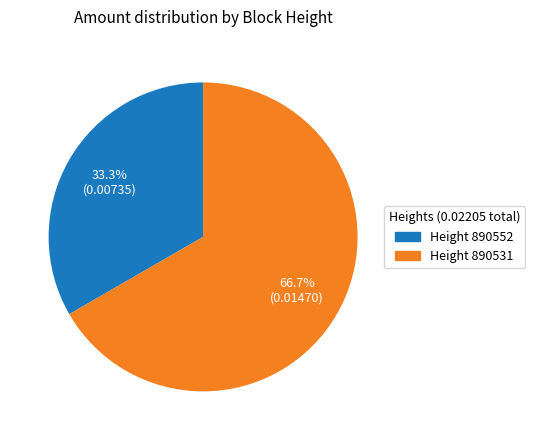

Does any single category account for the majority?

Yes